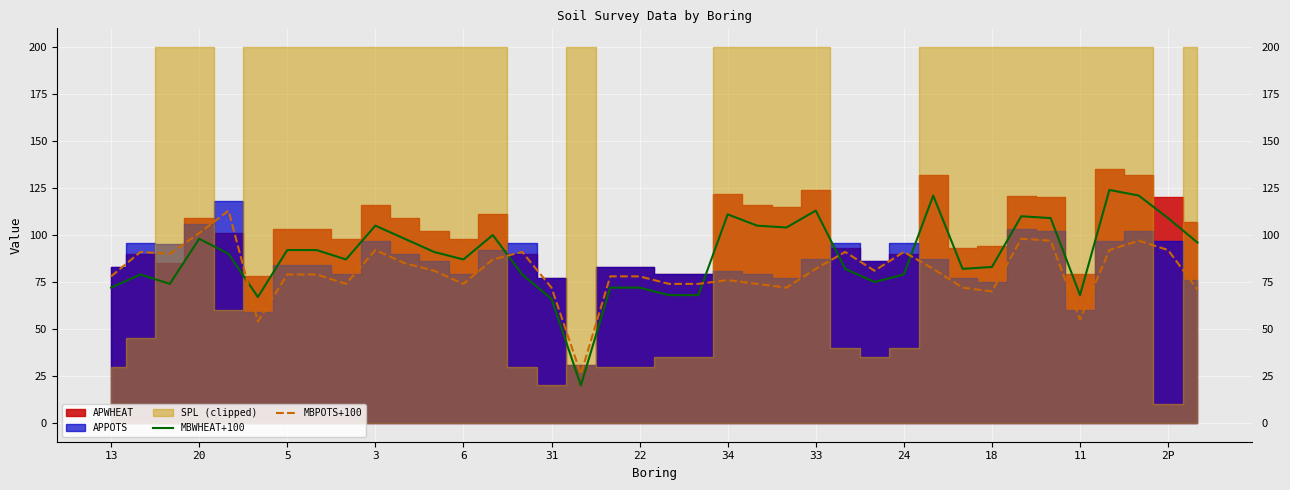

Where does the MBWHEAT+100 series first go above 90?

20